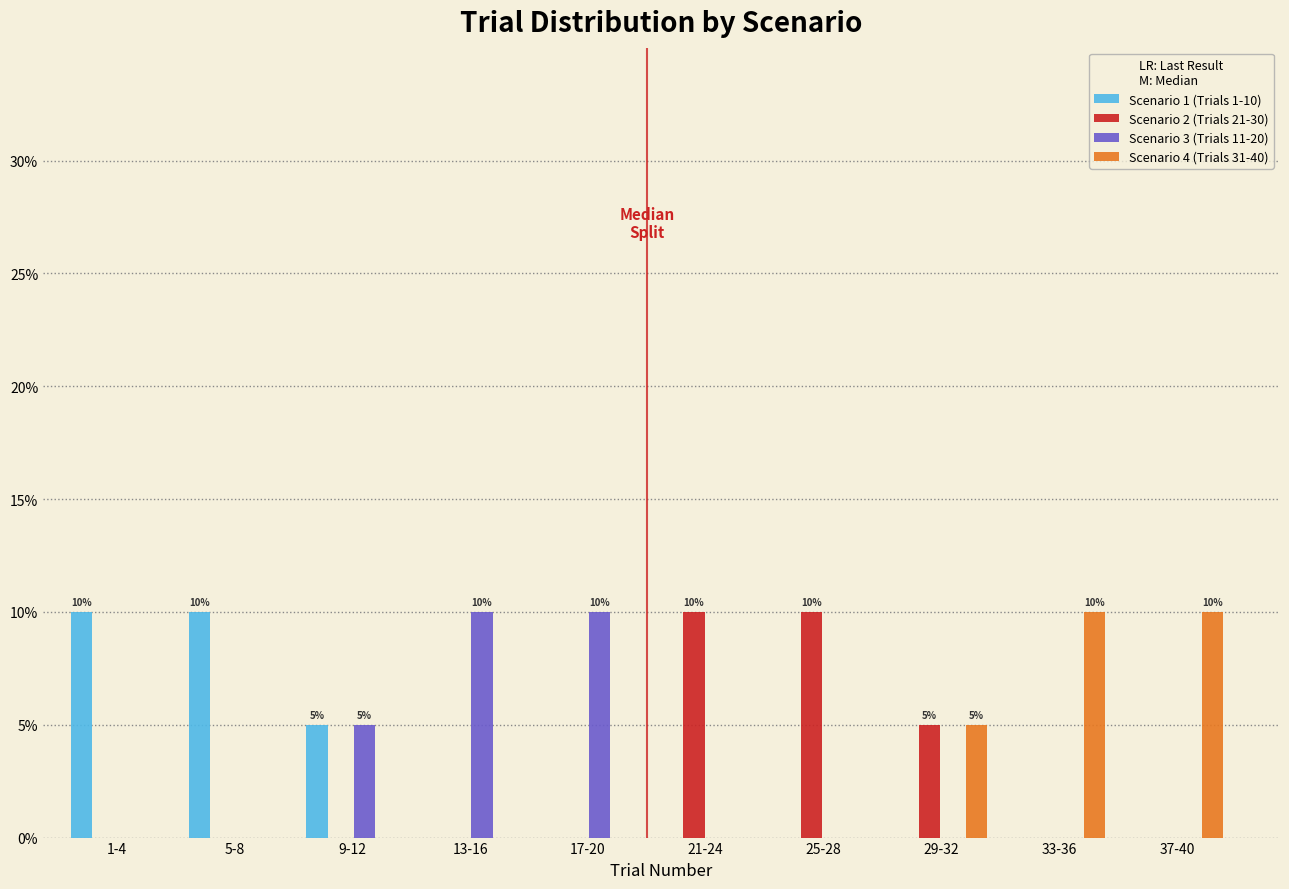

What is the sum of all Scenario 4 (Trials 31-40) values?

25